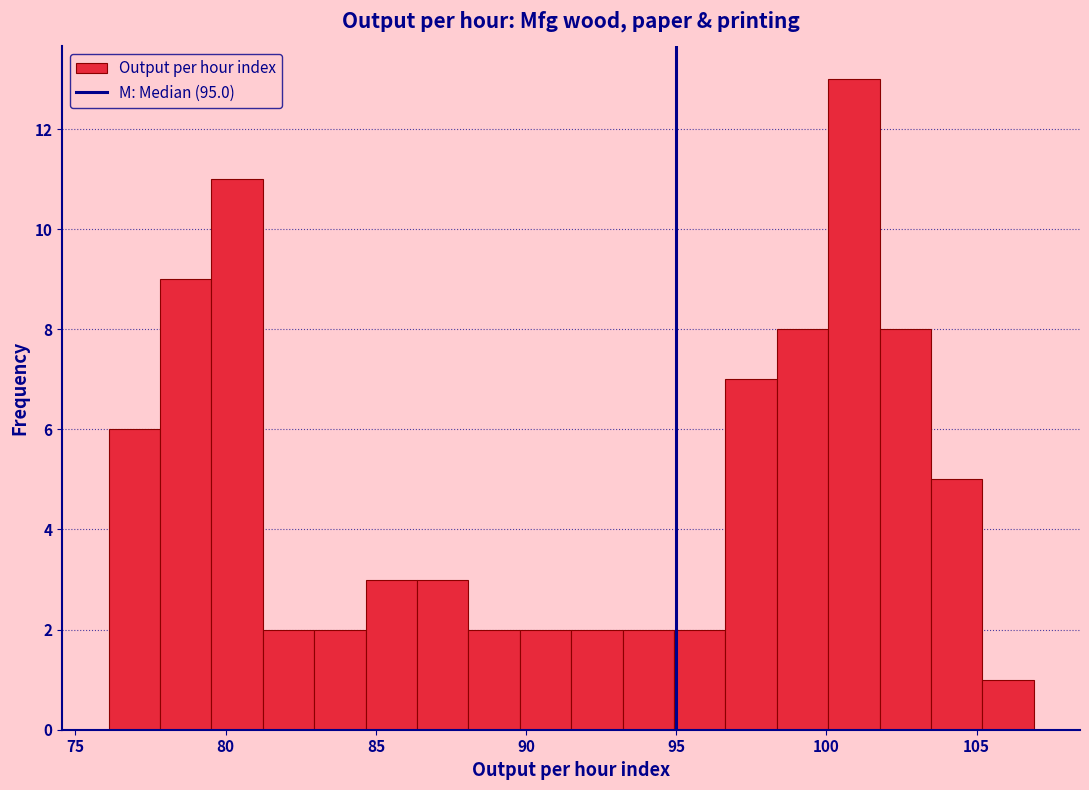

Read against the x-axis, roughly where is the centre of the tallest bar?

101.0